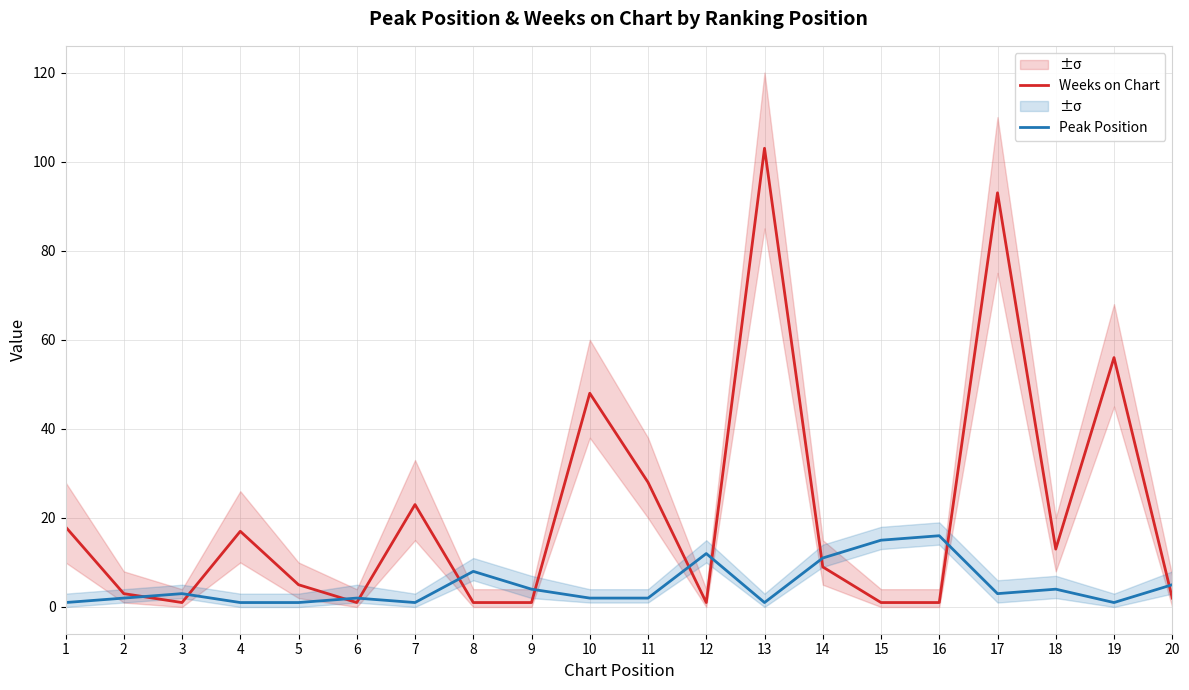

The value of Weeks on Chart at 10 is 48. True or false?

True